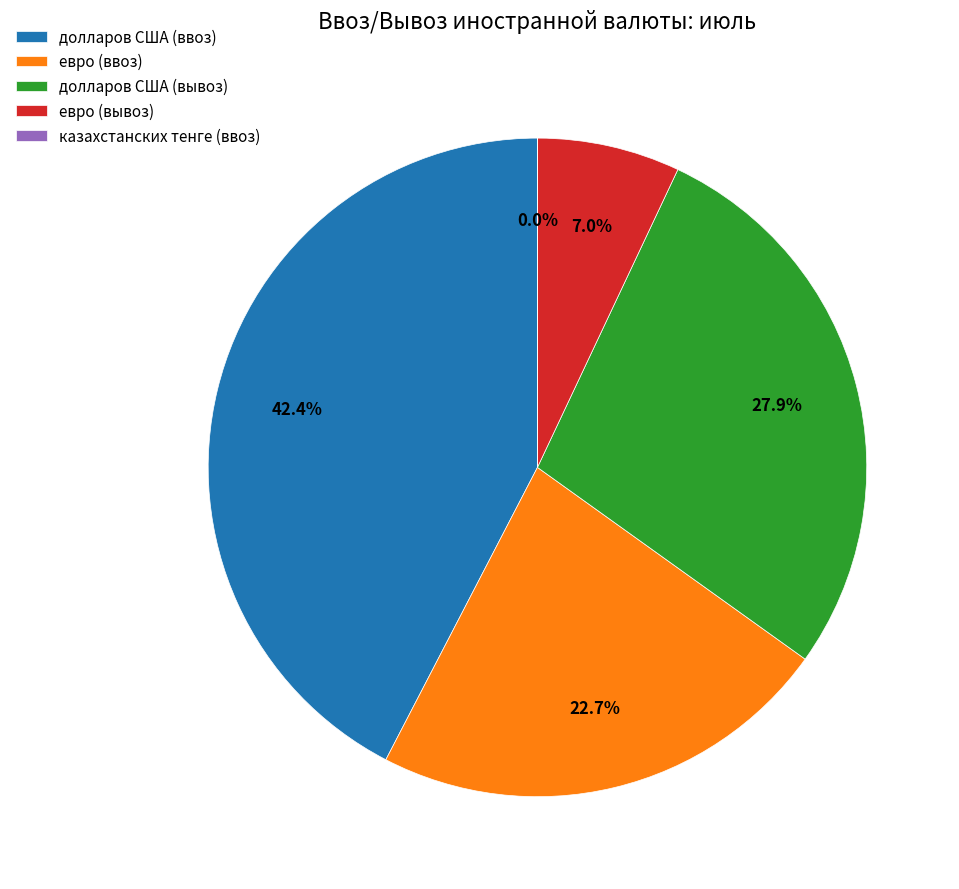

What is the ratio of the value at долларов США (ввоз) to the value at долларов США (вывоз)?

1.5